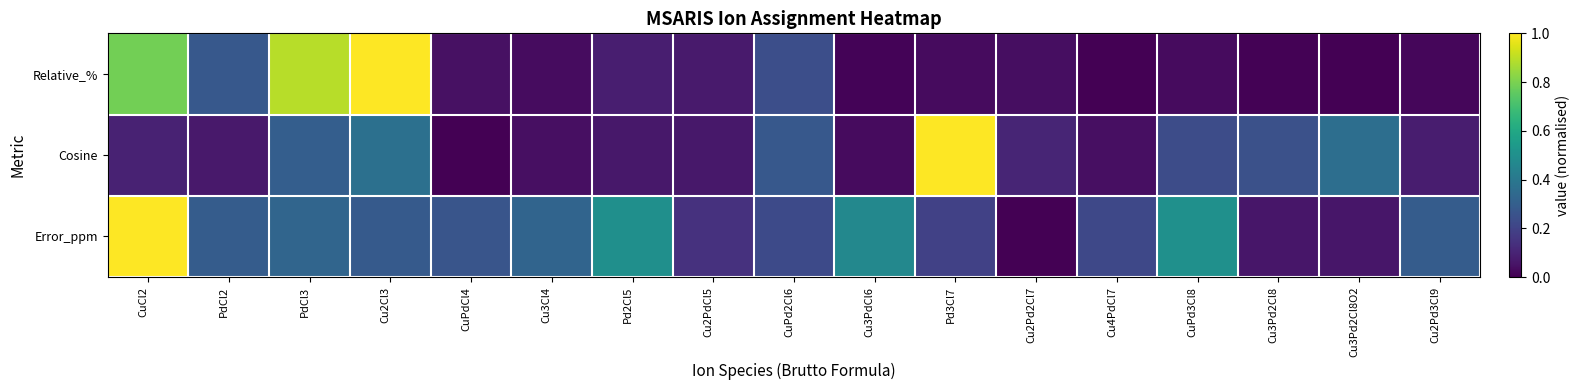

At Cu2Cl3, list the series in order from largest to smallest.

Relative_%, Cosine, Error_ppm